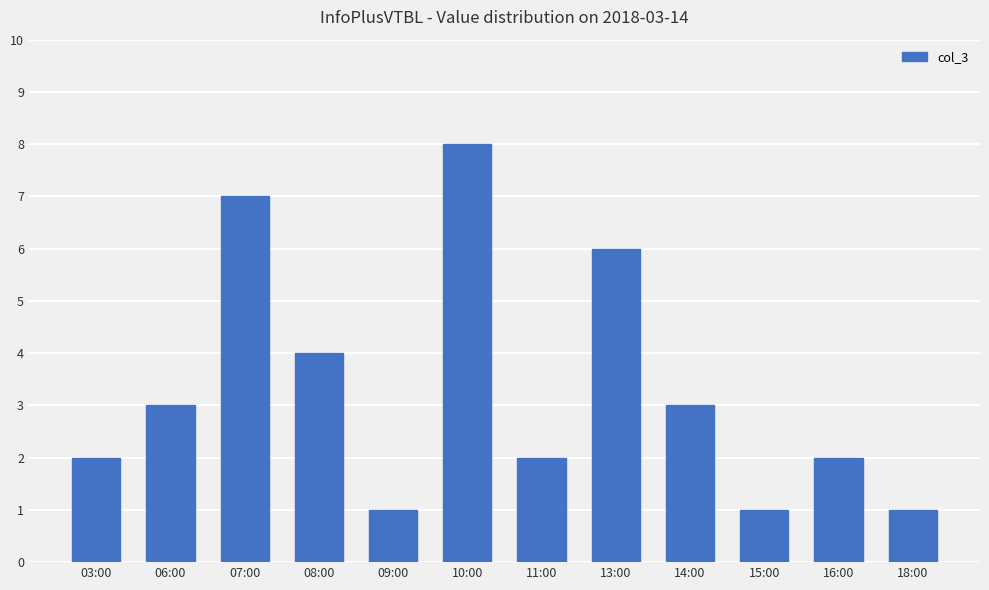

What position from the left is 15:00?

10